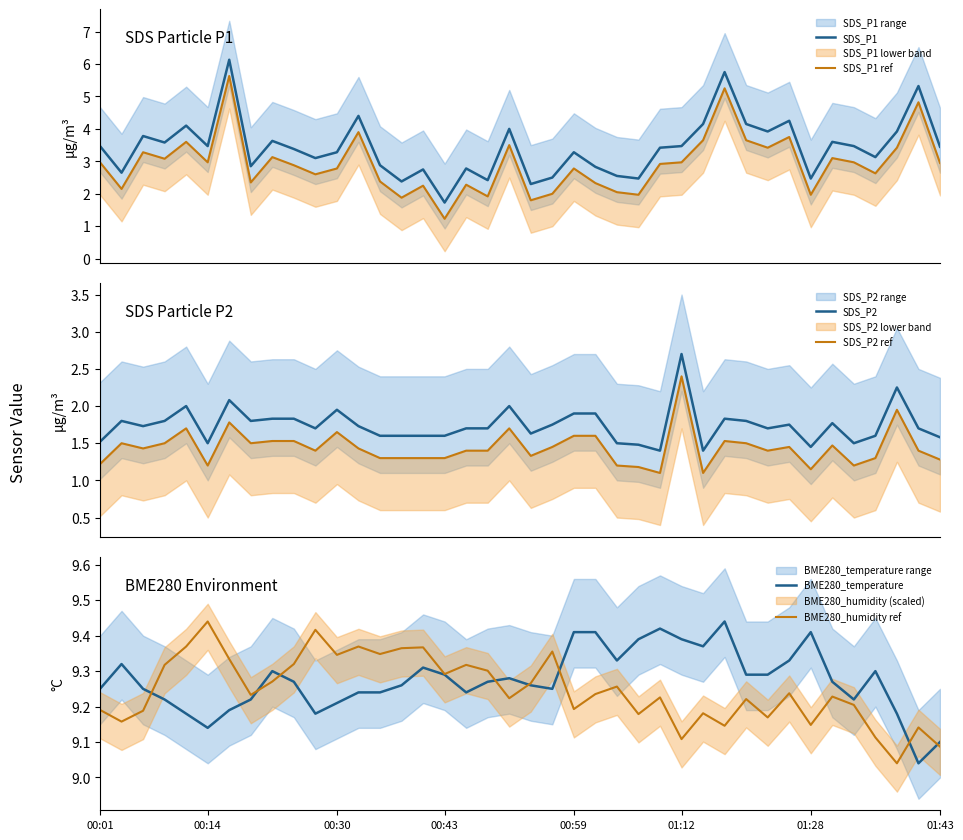

What is the minimum value for SDS_P1?

1.7